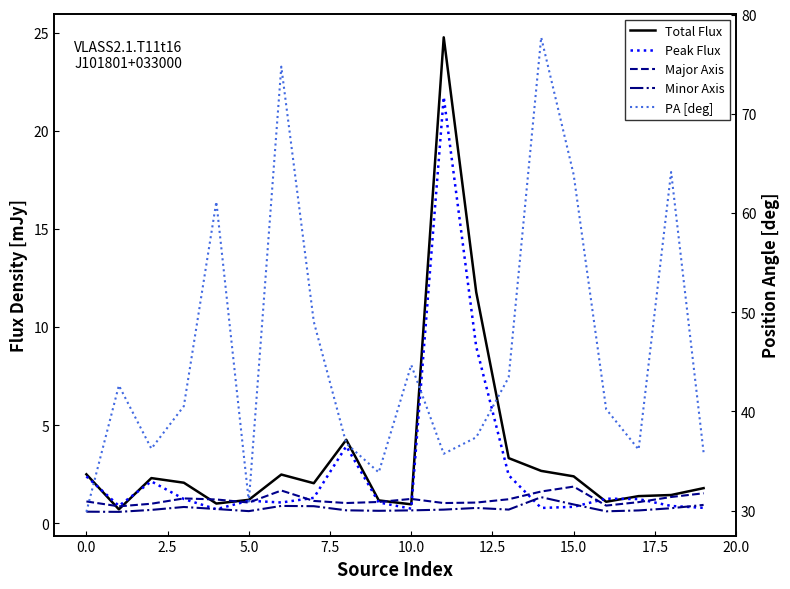

What is the difference between the highest and lowest values at 16?

39.6